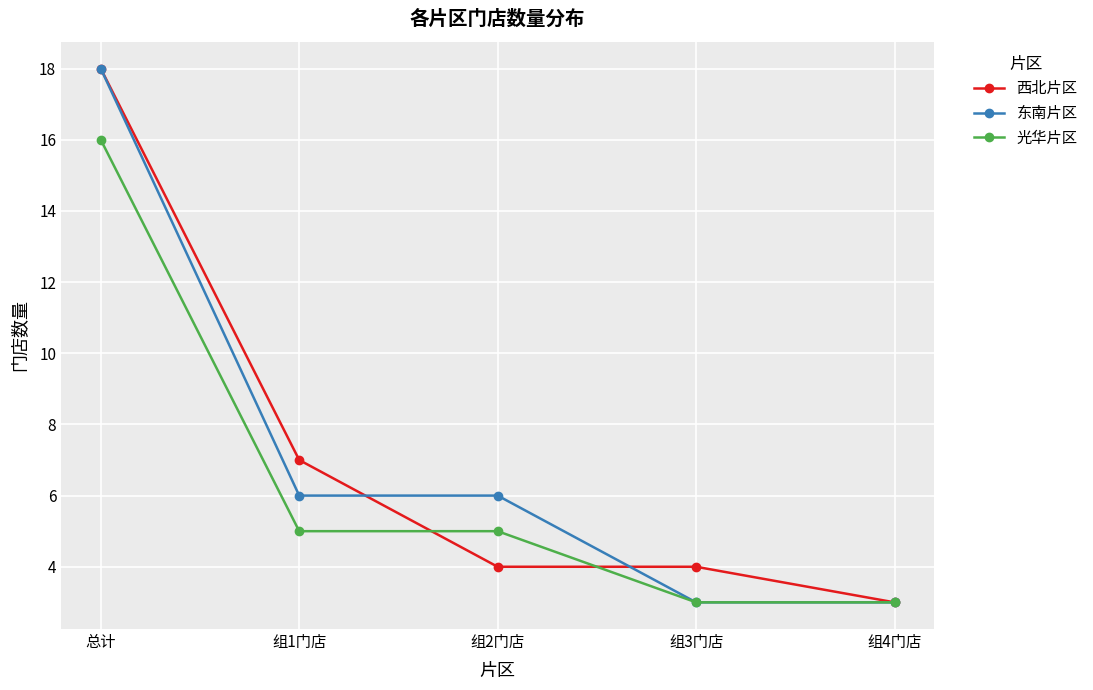

At which category is the sum across all series the highest?

总计